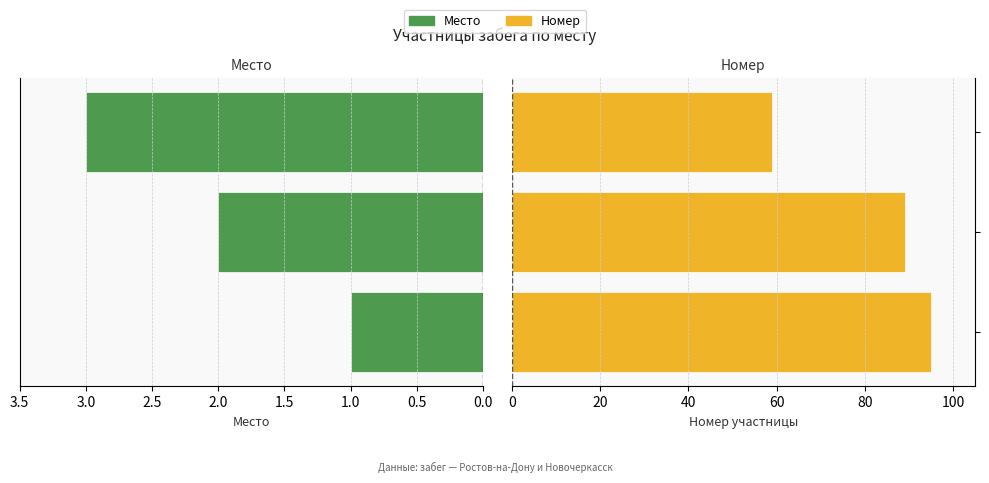

What is the average value of the Место series?

2